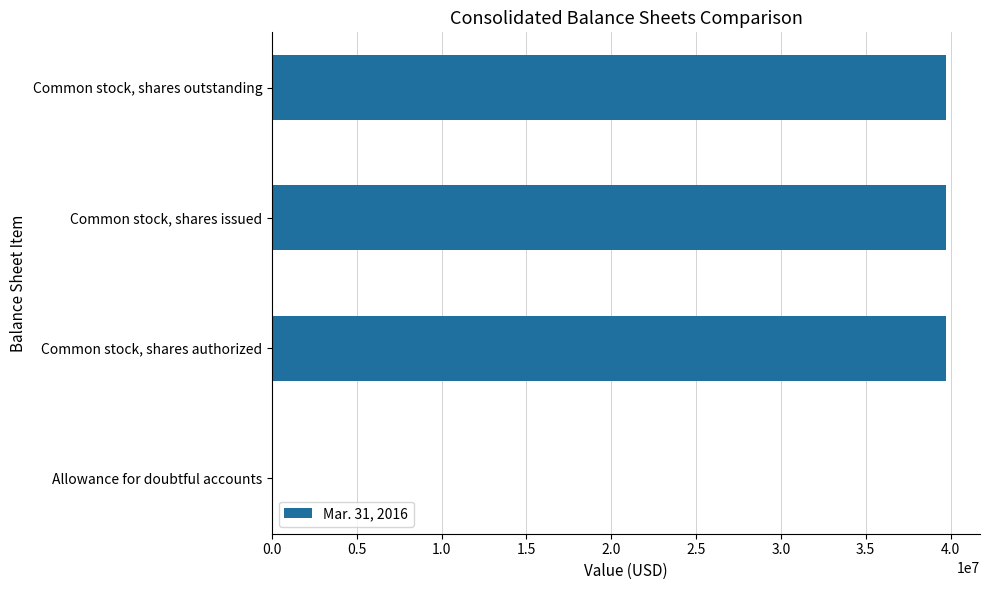

The chart shows a value of 39750000 at Common stock, shares issued. True or false?

True